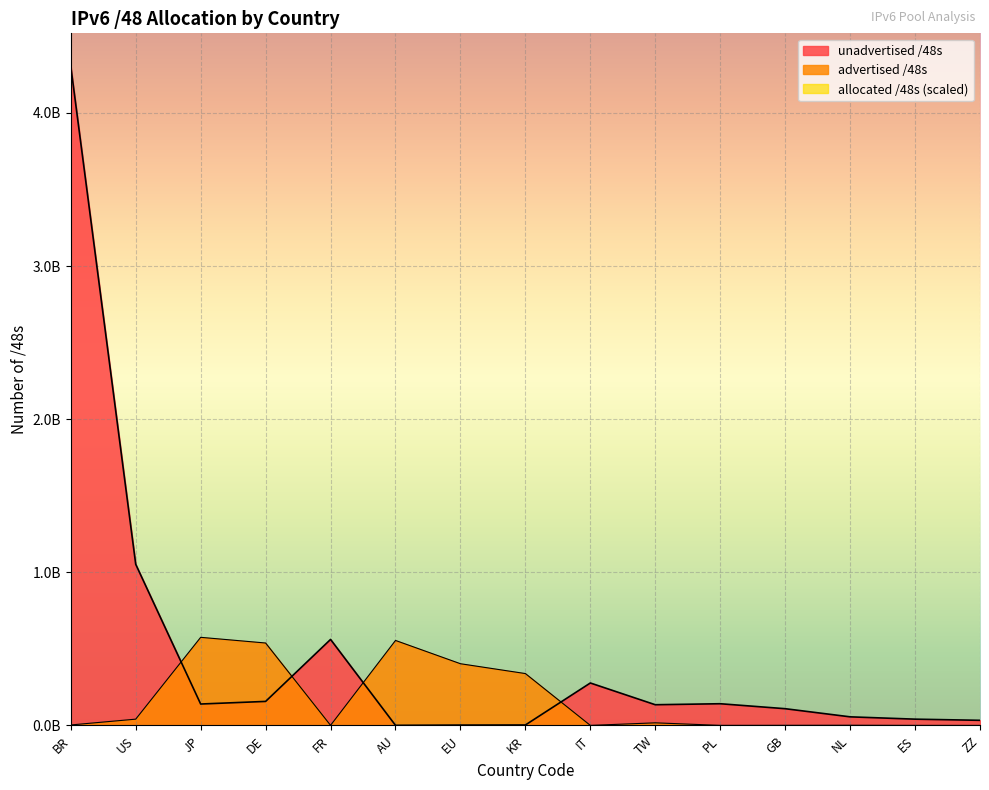

Is it true that unadvertised /48s equals 11335665 at ES?

False